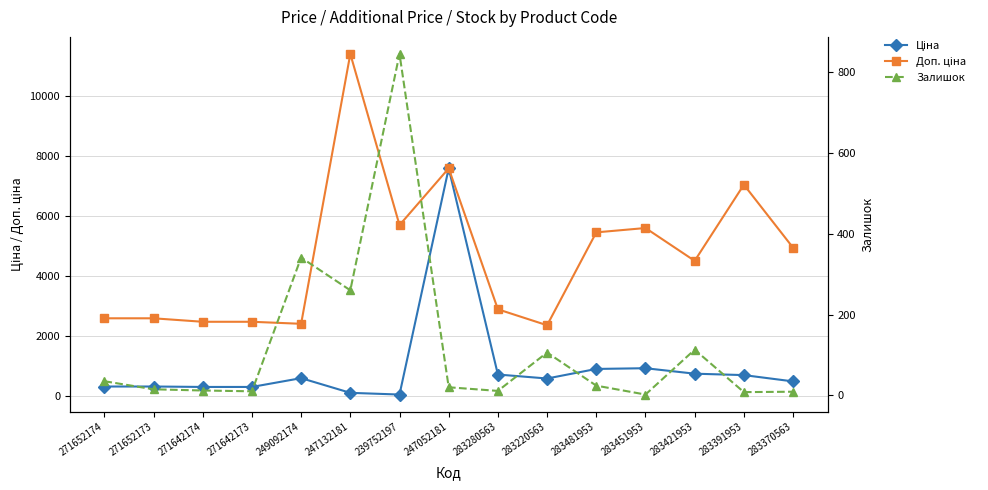

What is the label of the 4th point from the right?

283451953